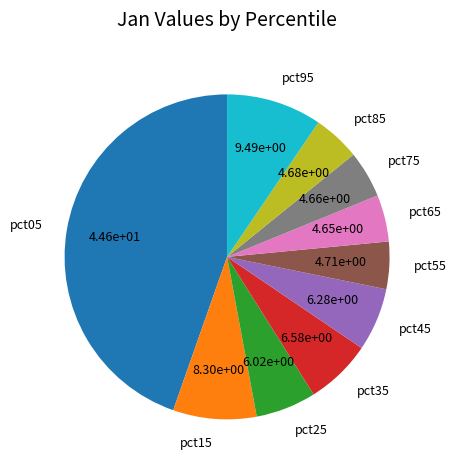

Is it true that pct25 is 6% of the pie?

True